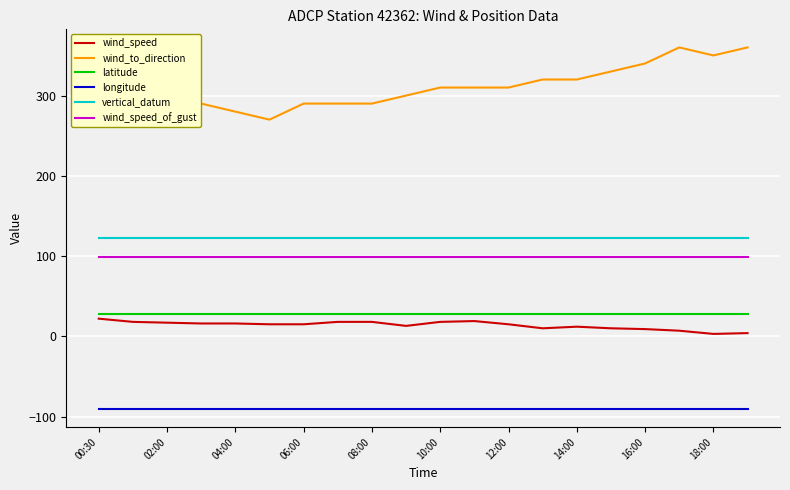

How many categories are shown in the chart?

20